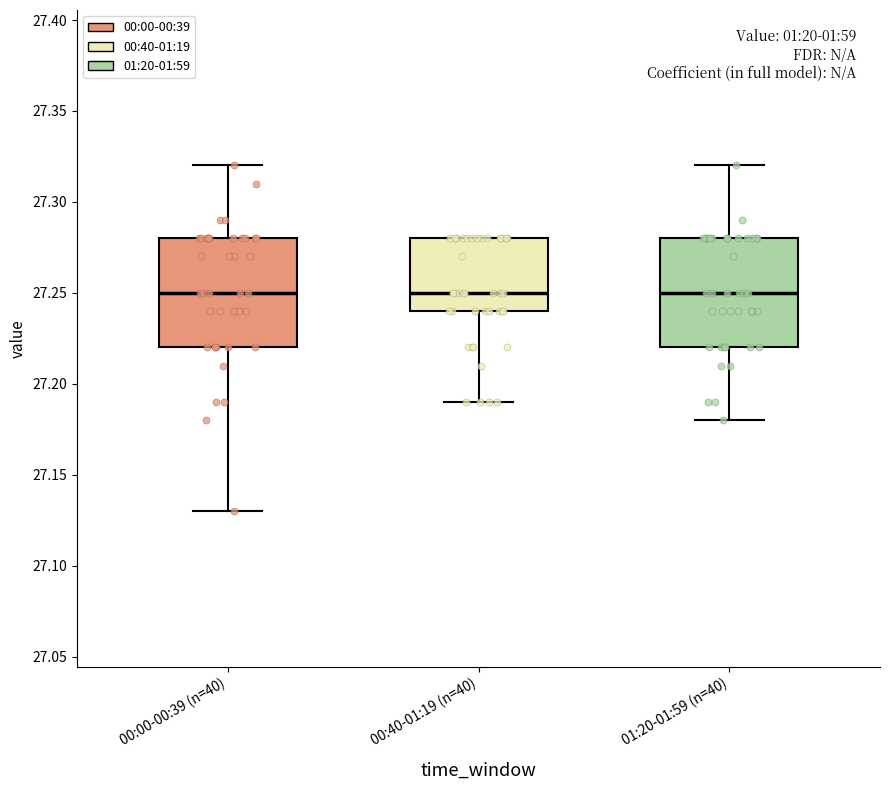

Reading left to right, read every box against the y-axis: the position of its median line, the range the box covers, and the ends of its whiskers. The values are not printed on the chart, so give them approximately, as read against the axis.

00:00-00:39 (n=40): median 27.25, box 27.22 to 27.28, whiskers 27.13 to 27.32
00:40-01:19 (n=40): median 27.25, box 27.24 to 27.28, whiskers 27.19 to 27.28
01:20-01:59 (n=40): median 27.25, box 27.22 to 27.28, whiskers 27.18 to 27.32